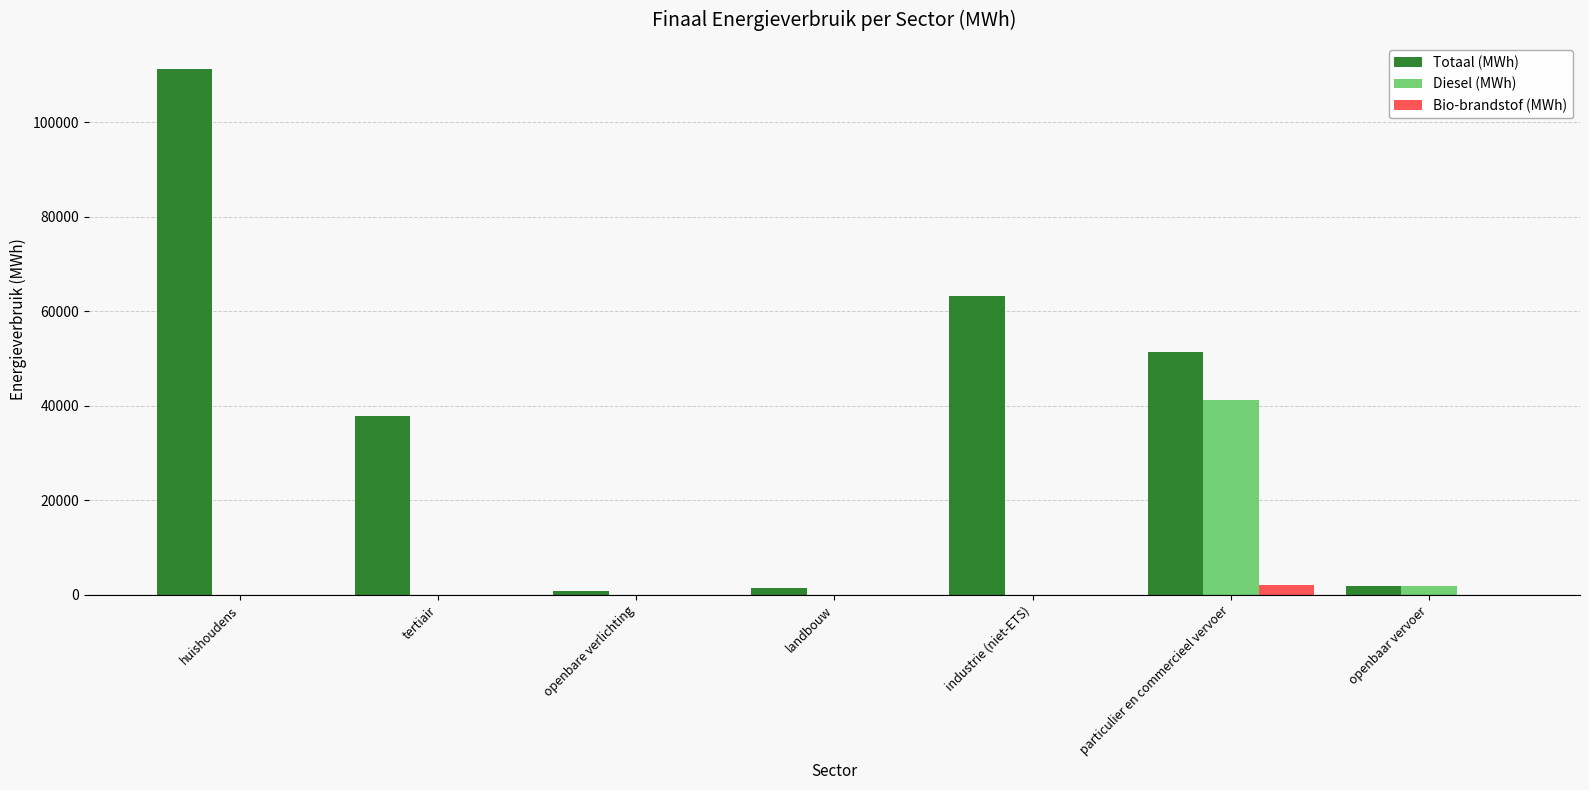

What is the total value across all series at openbare verlichting?

923.0